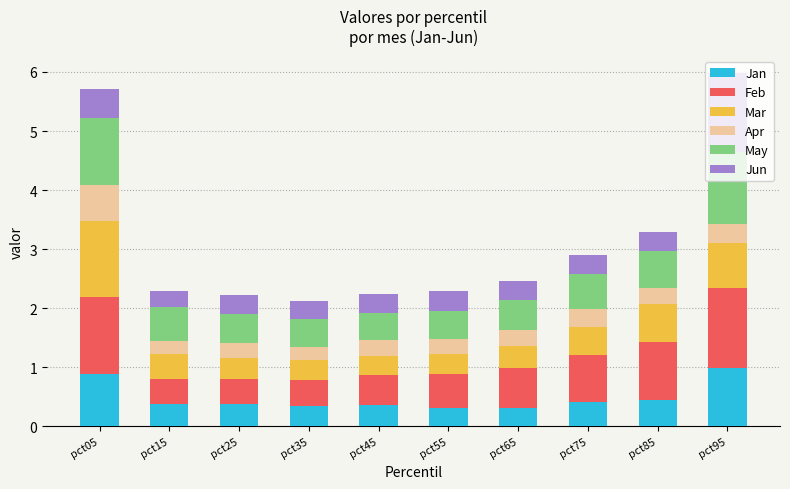

What is the lowest value of the Jan series?

0.3